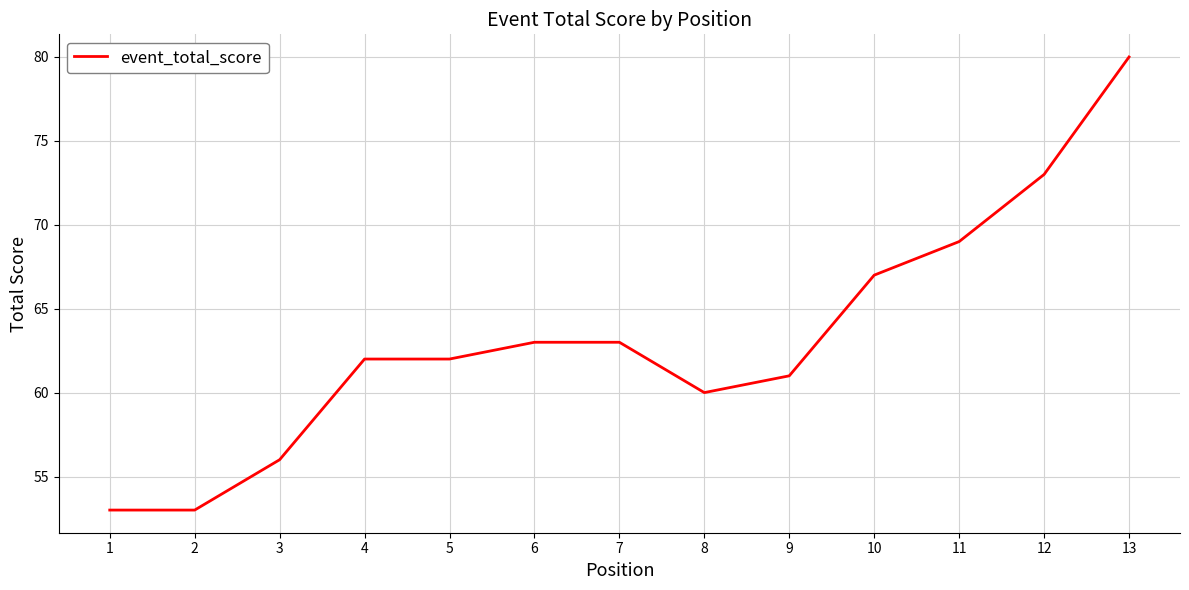

Reading right to left, what are all the values shown in this chart?

80	73	69	67	61	60	63	63	62	62	56	53	53